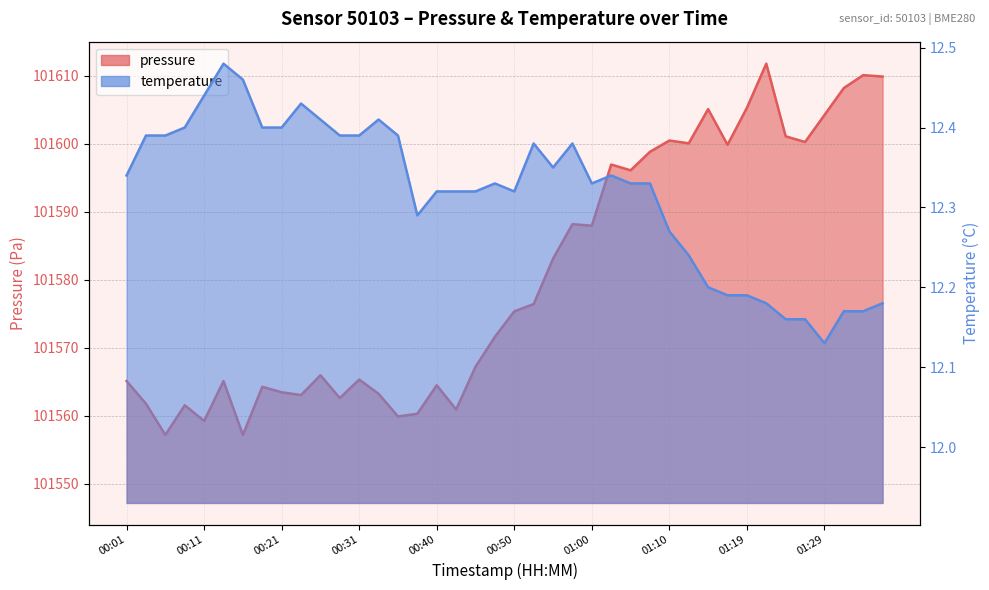

The temperature series shows 12.3 at 00:40. True or false?

True